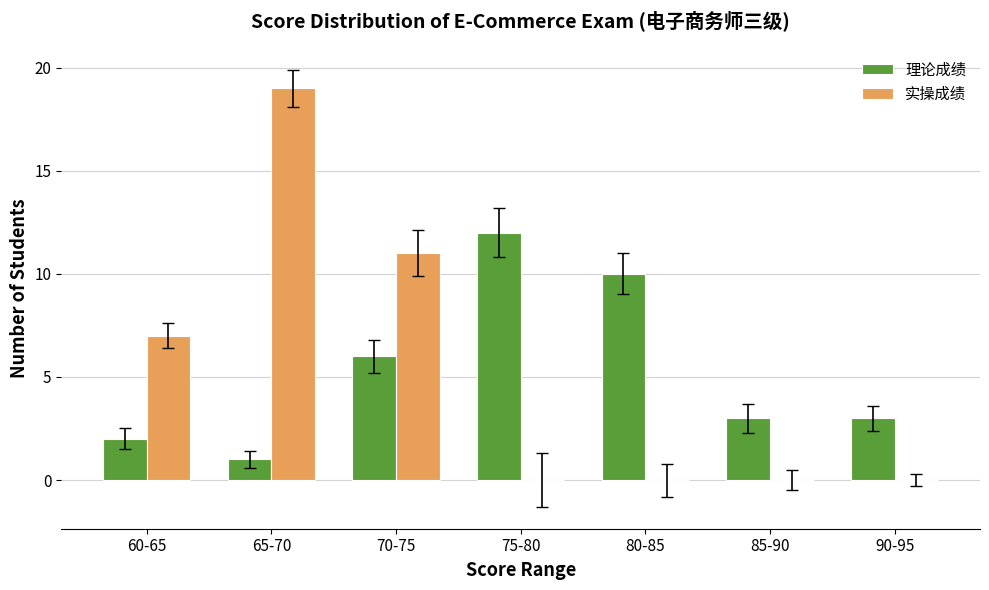

The 理论成绩 series shows 6 at 75-80. True or false?

False